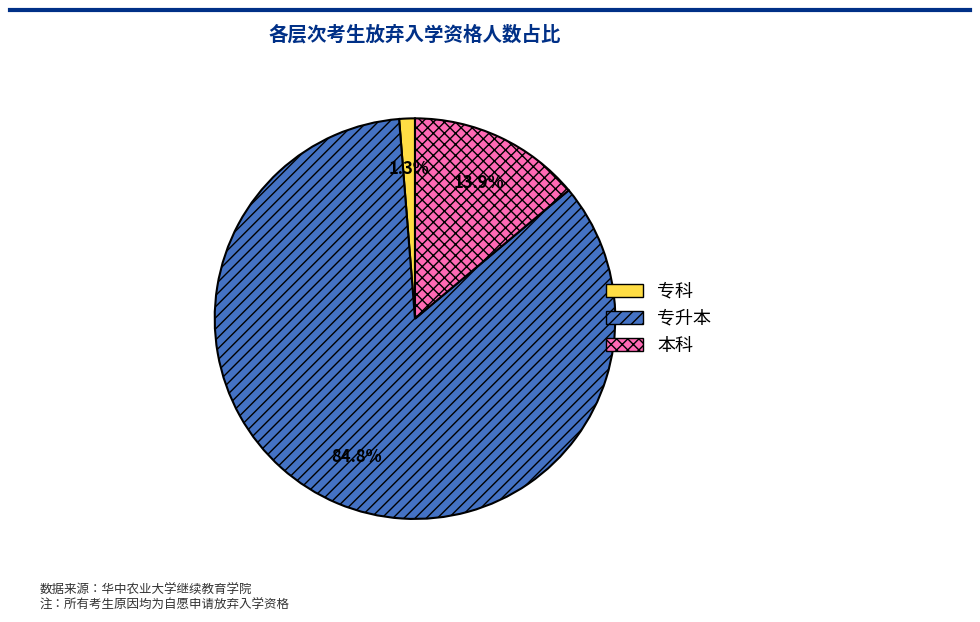

To the nearest percent, what is the difference between the 专升本 and 本科 slice percentages?

71%